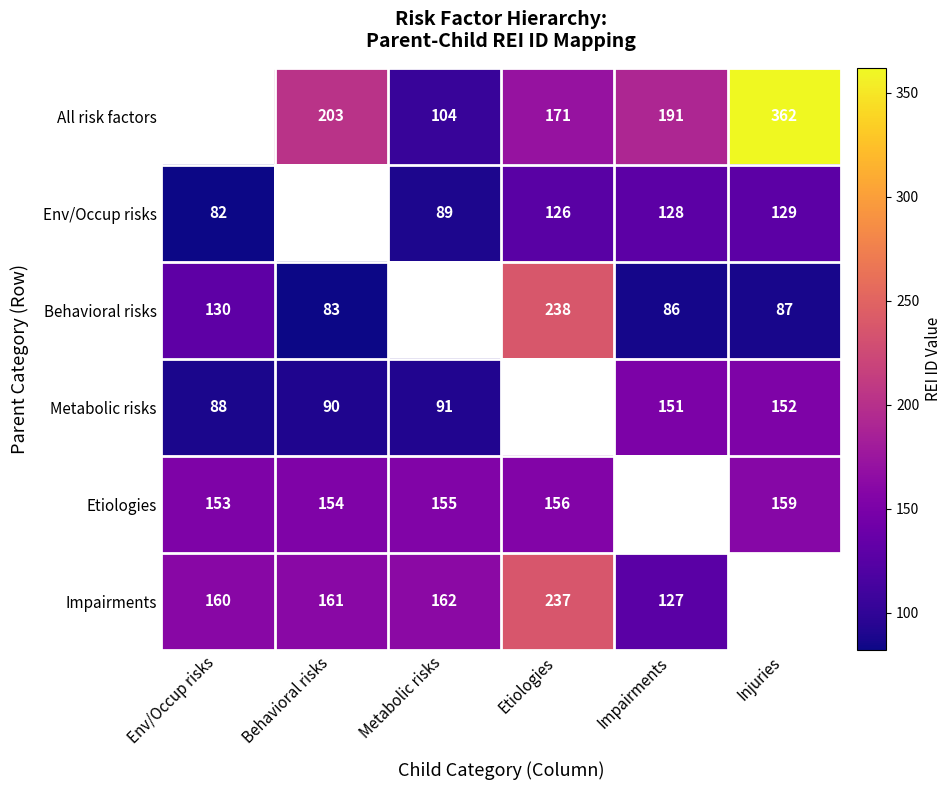

The Env/Occup risks series shows 89 at Metabolic risks. True or false?

True